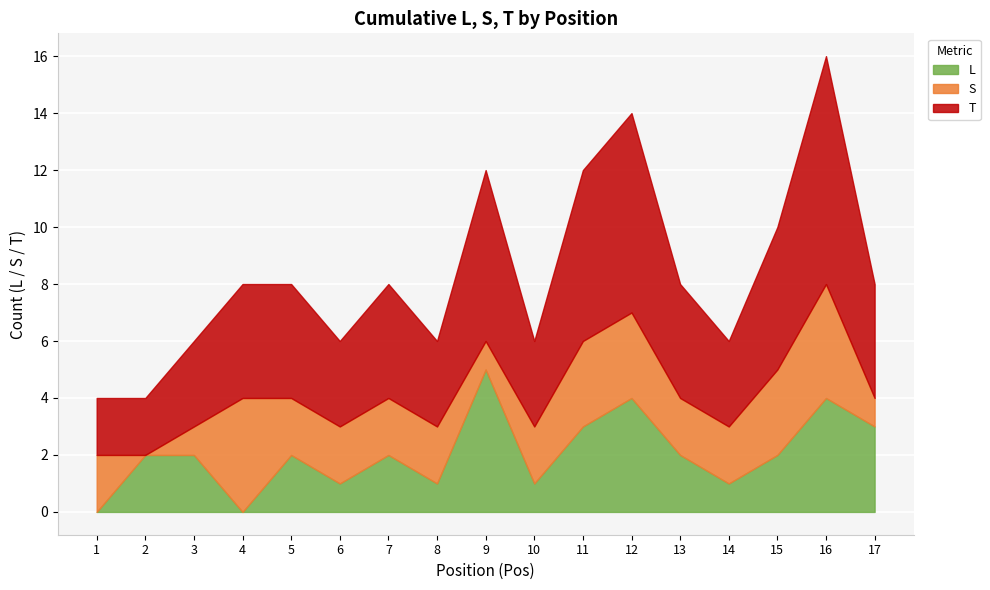

Which category has the highest value in the L series?

9